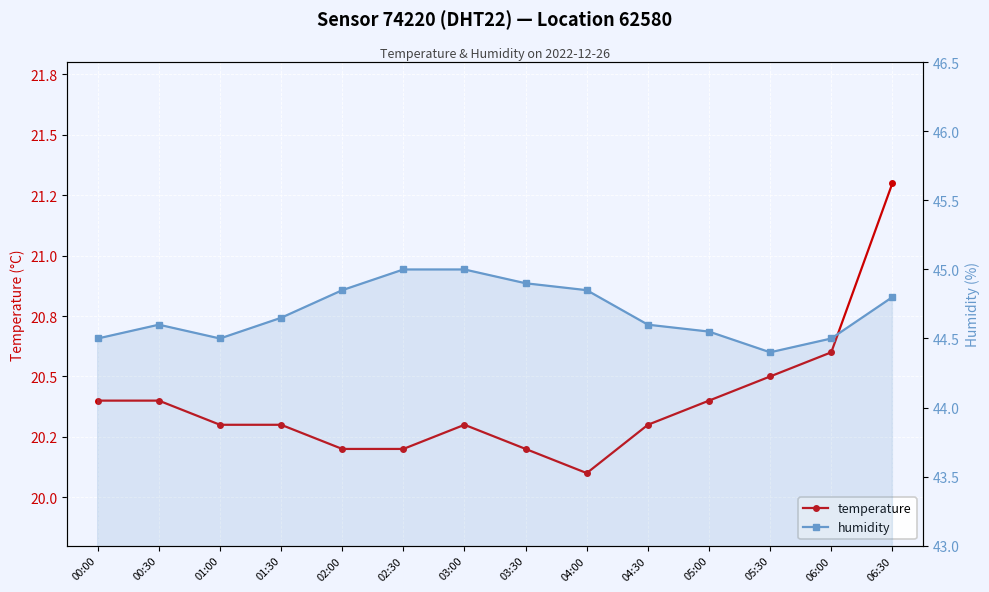

What is the maximum value shown in the chart?

45.0